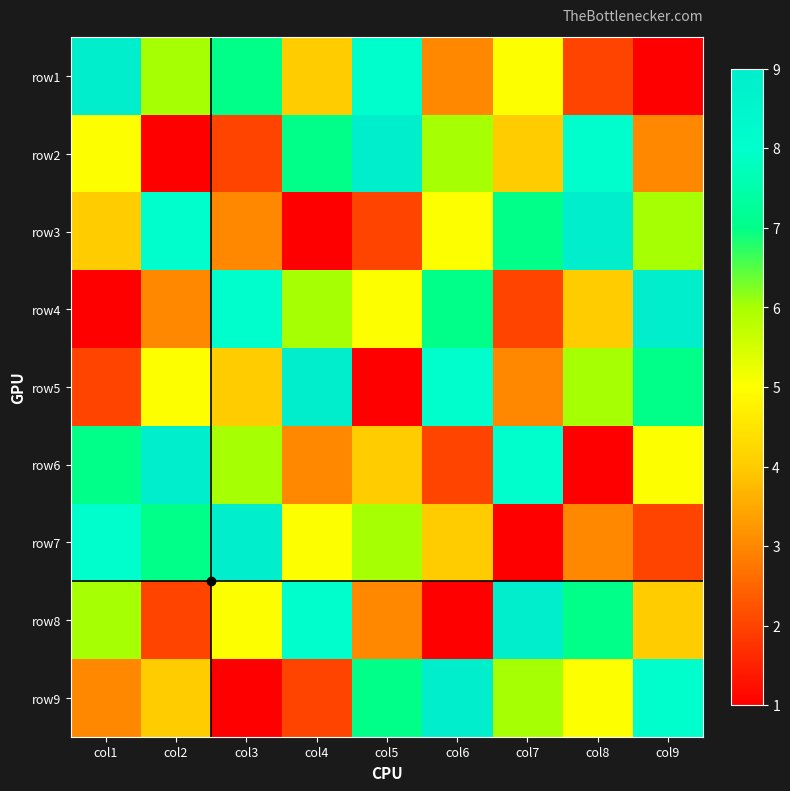

What is the total value across all series at col9?

45